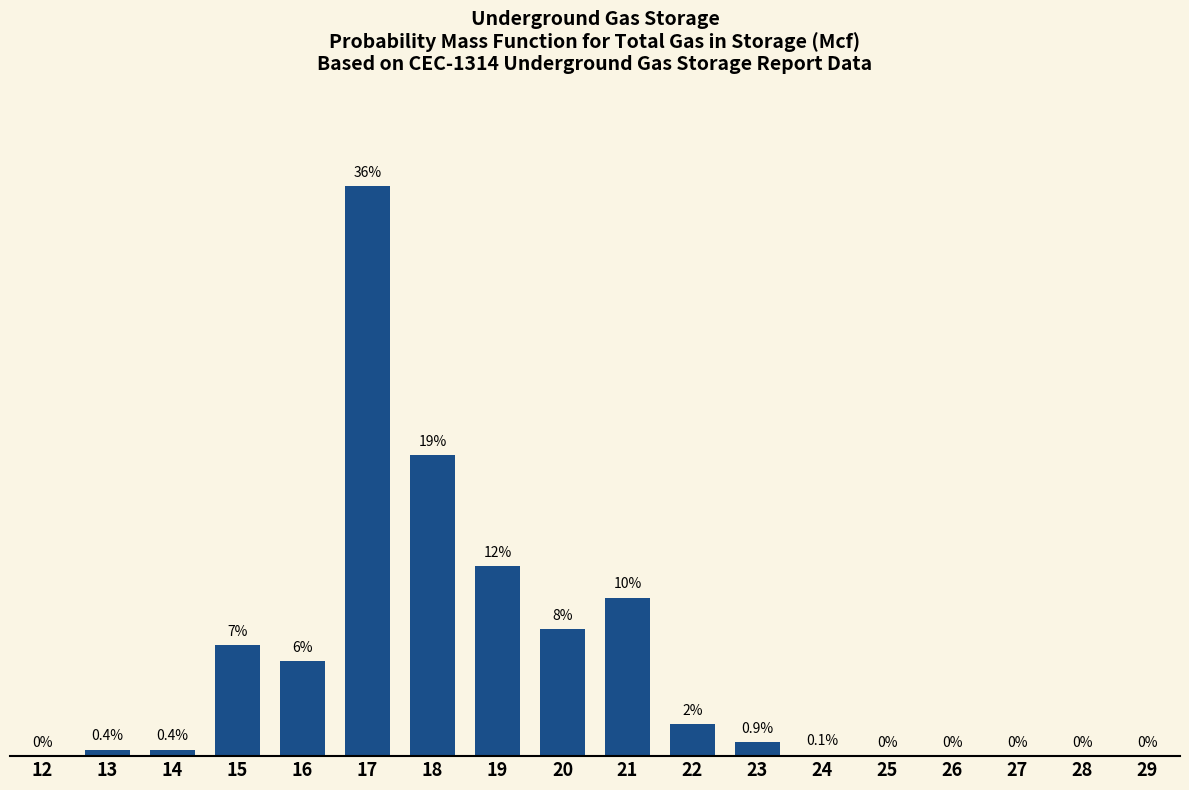

Are the bars horizontal?

No